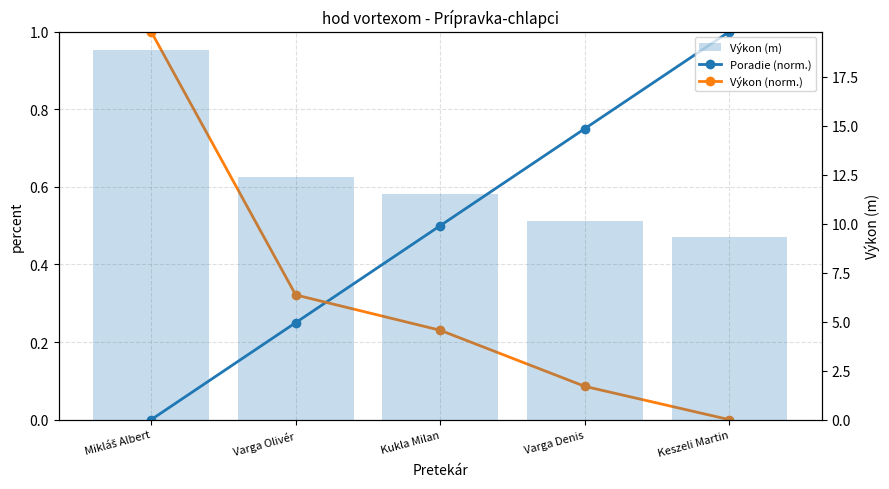

Rank the series at Mikláš Albert from highest to lowest value.

Výkon (m), Výkon (norm.), Poradie (norm.)